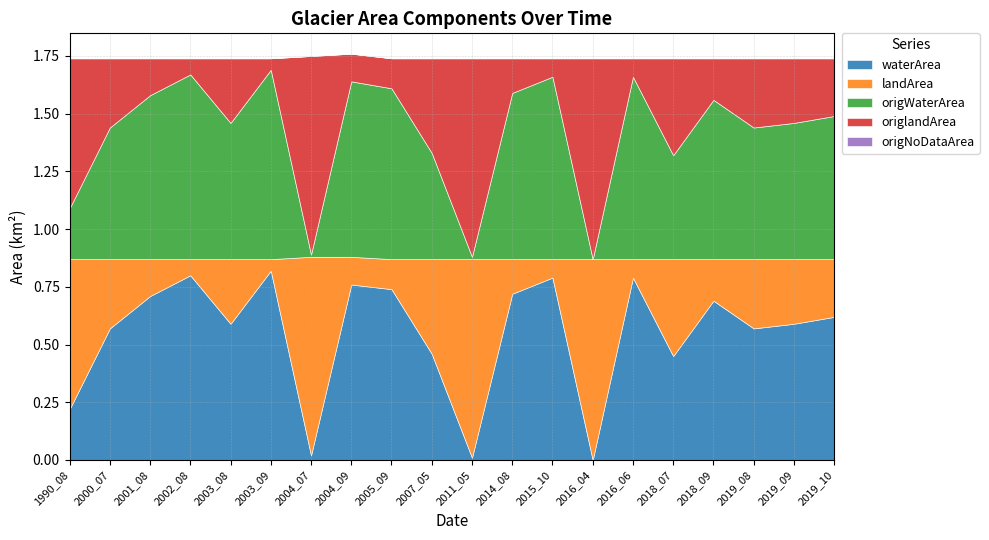

At 2019_09, list the series in order from largest to smallest.

waterArea, origWaterArea, landArea, origlandArea, origNoDataArea